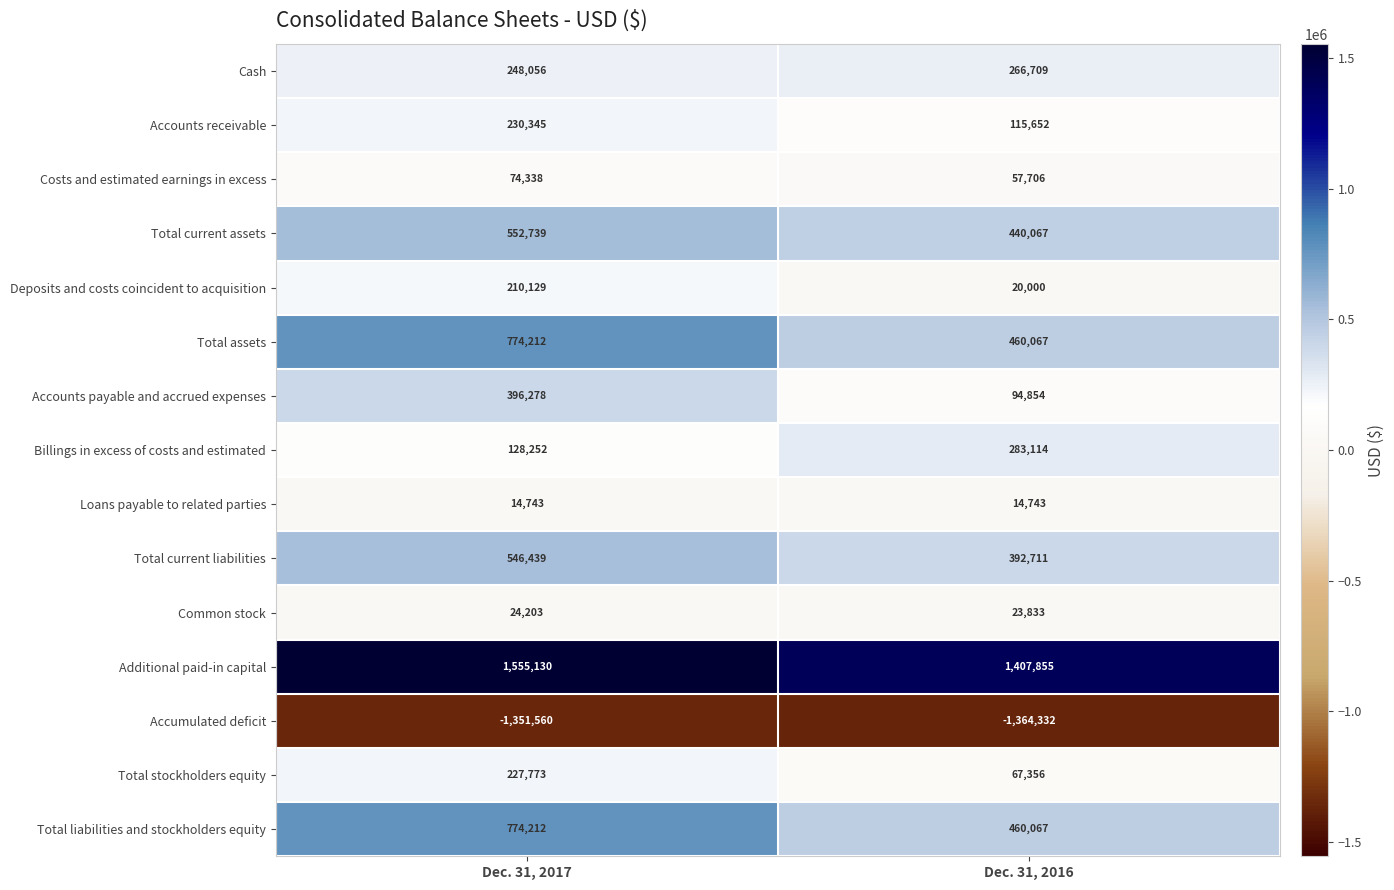

What value does the Additional paid-in capital series have at Dec. 31, 2016?

1407855